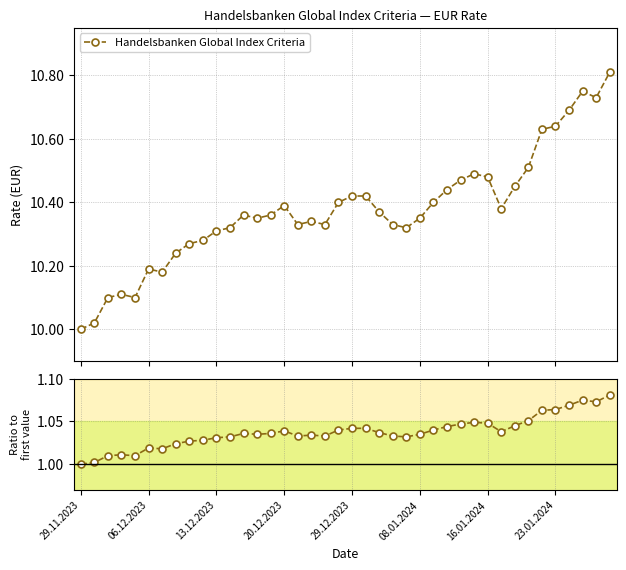

Is the value of Handelsbanken Global Index Criteria at 39 greater than the value of Ratio to first value at 8?

Yes